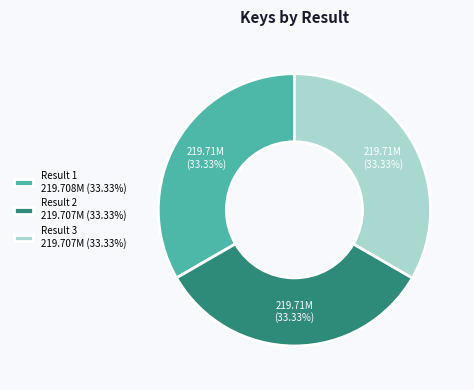

What percentage do Result 2 and Result 3 together represent?

66.7%